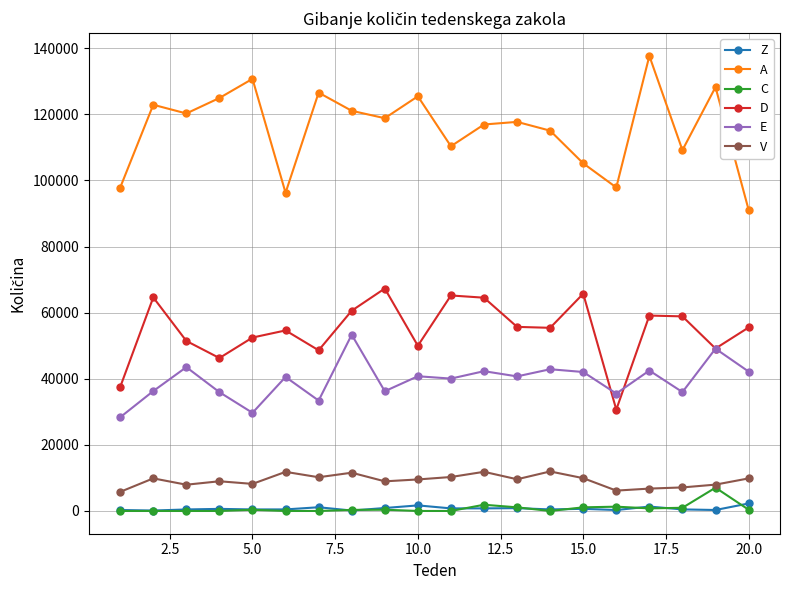

What is the greatest value displayed?

137657